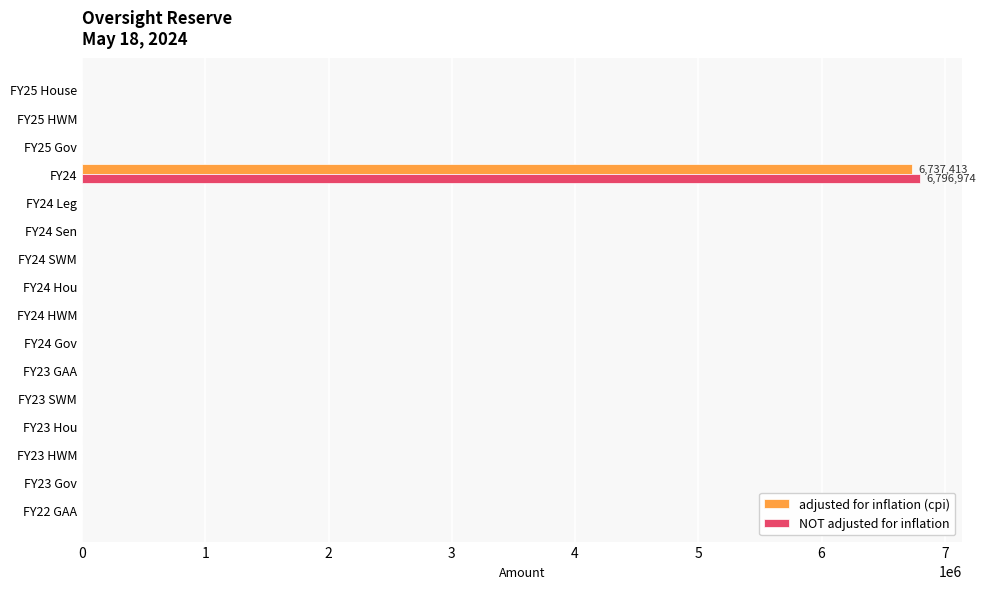

At which category is the sum across all series the highest?

FY24